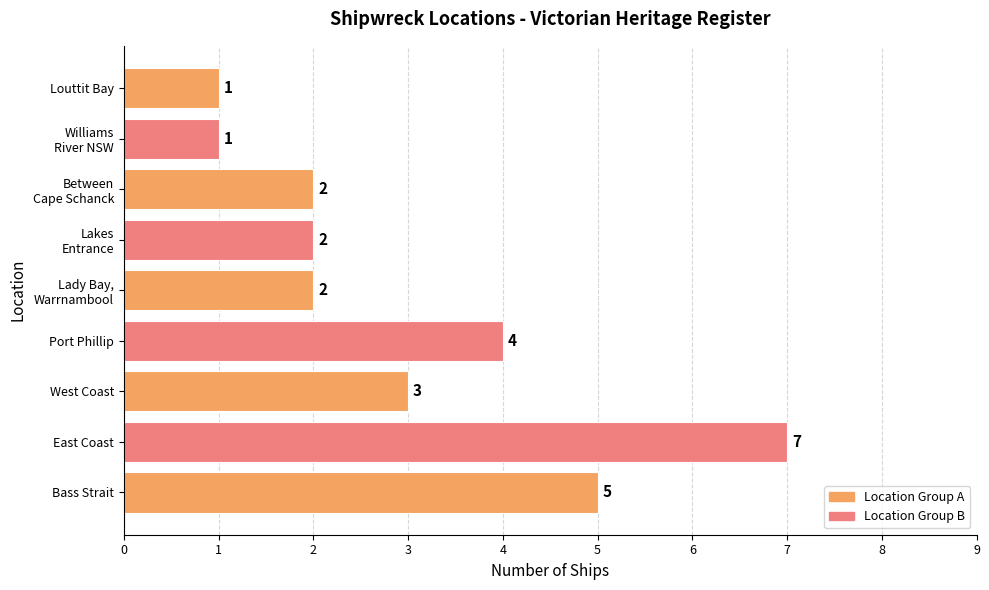

Reading bottom to top, transcribe all the data shown in this chart.

5	7	3	4	2	2	2	1	1